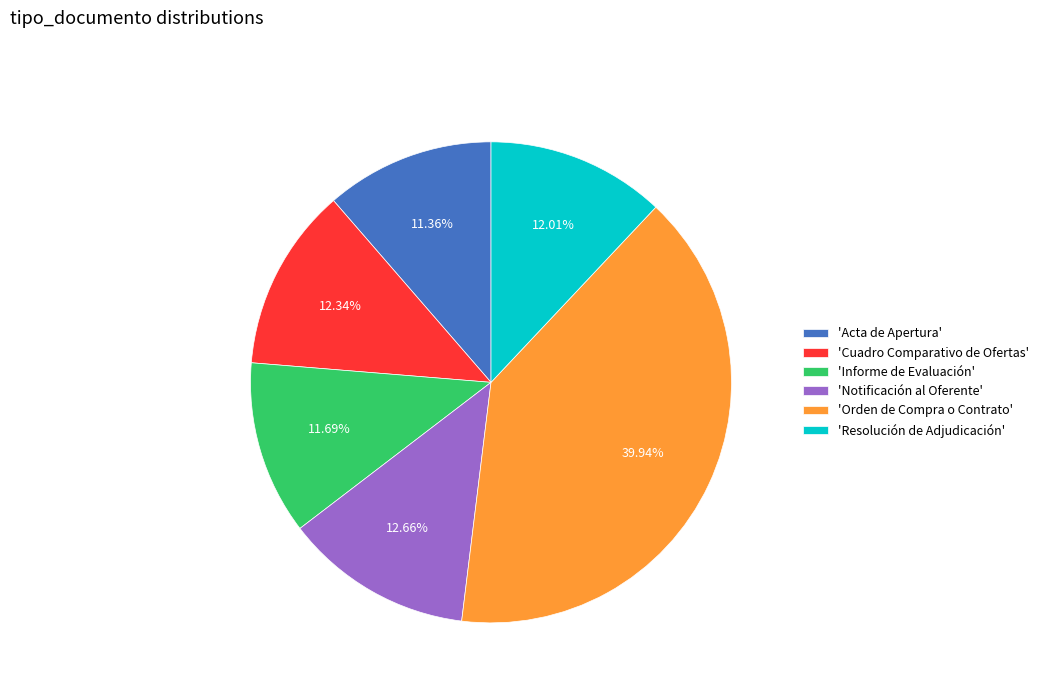

Is the sum of 'Resolución de Adjudicación' and 'Cuadro Comparativo de Ofertas' greater than half?

No